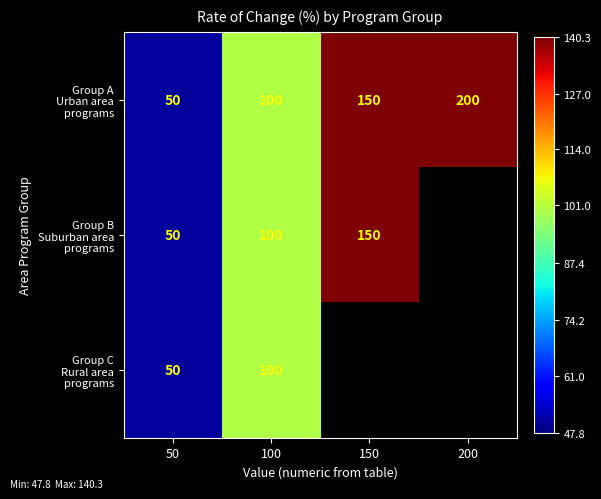

What is the total value across all series at 100?

300